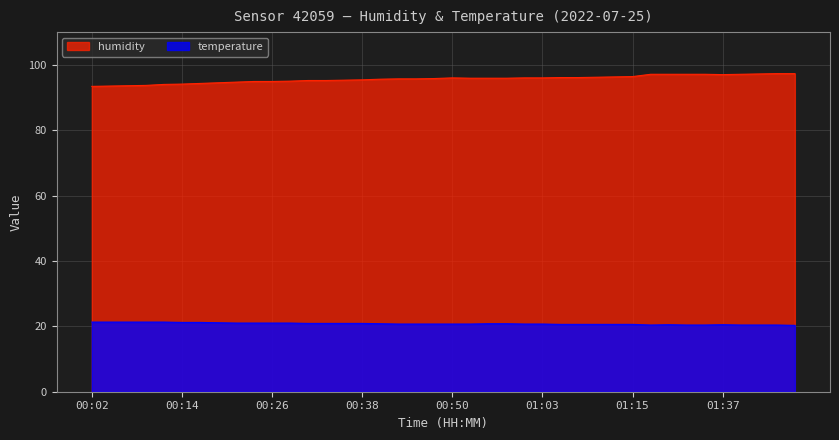

At which label does humidity reach its minimum?

00:02